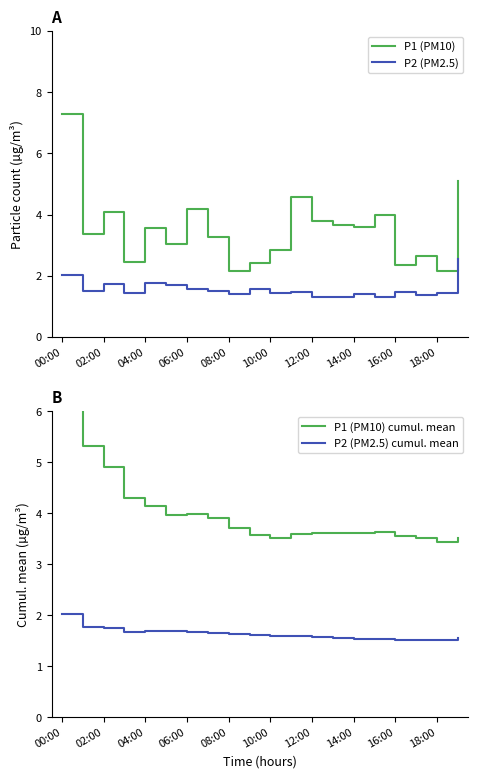

What value does the P2 (PM2.5) cumul. mean series have at 00:00?

2.0